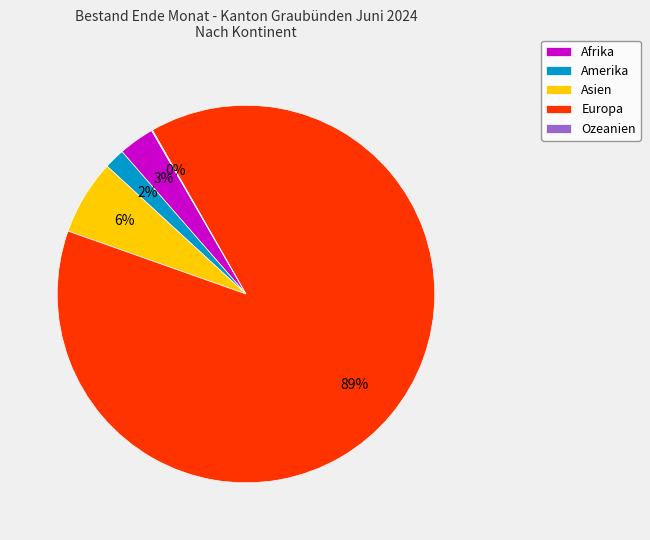

Between Asien and Europa, which is larger?

Europa